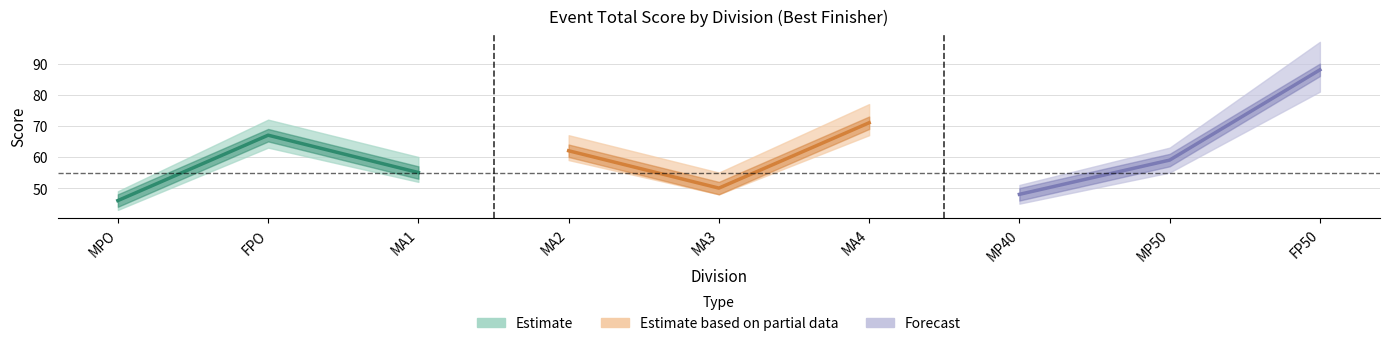

What is the highest value of the event_total_score series?

88